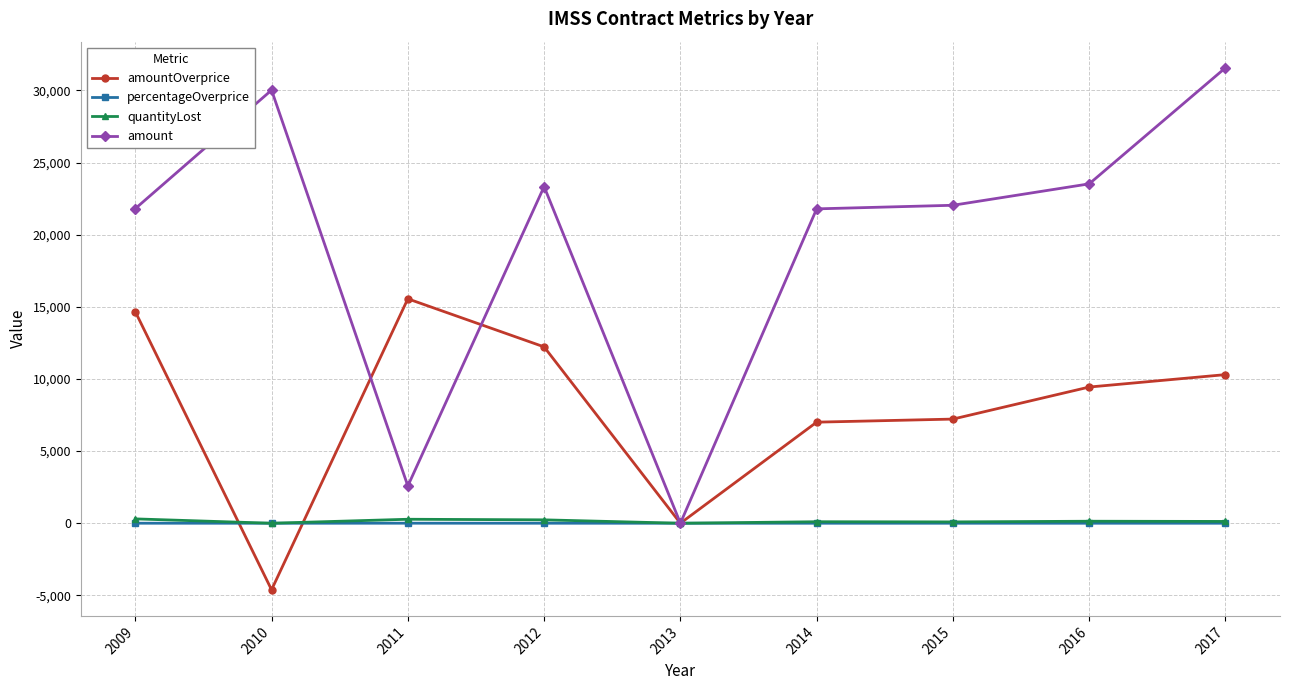

What are all the series names shown in the legend?

amountOverprice, percentageOverprice, quantityLost, amount